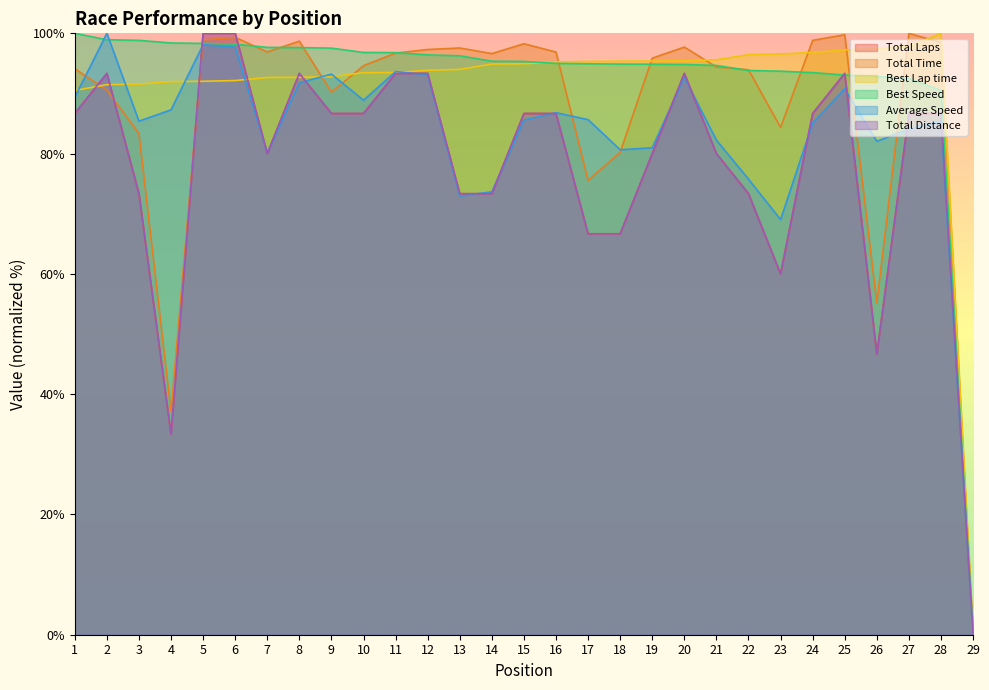

Where is the first local maximum for Average Speed?

2